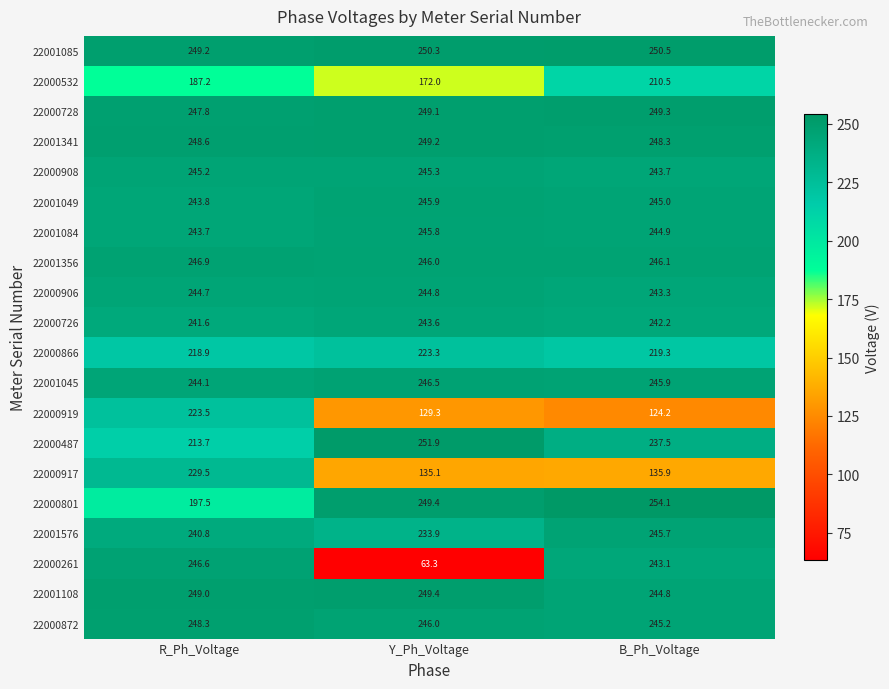

At which category does the chart reach its peak across all series?

B_Ph_Voltage